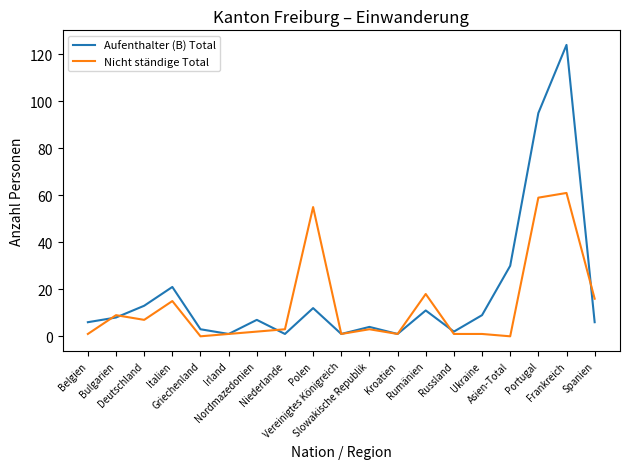

List the series in order of their peak value, lowest first.

Nicht ständige Total, Aufenthalter (B) Total